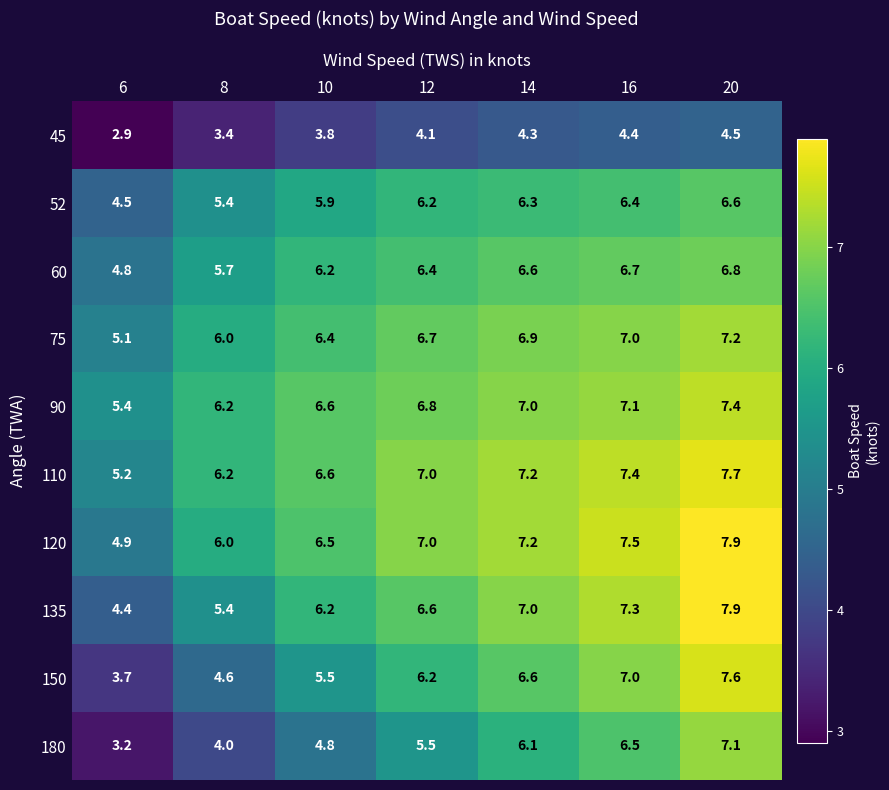

What is the spread (max minus min) of values at 8?

2.8